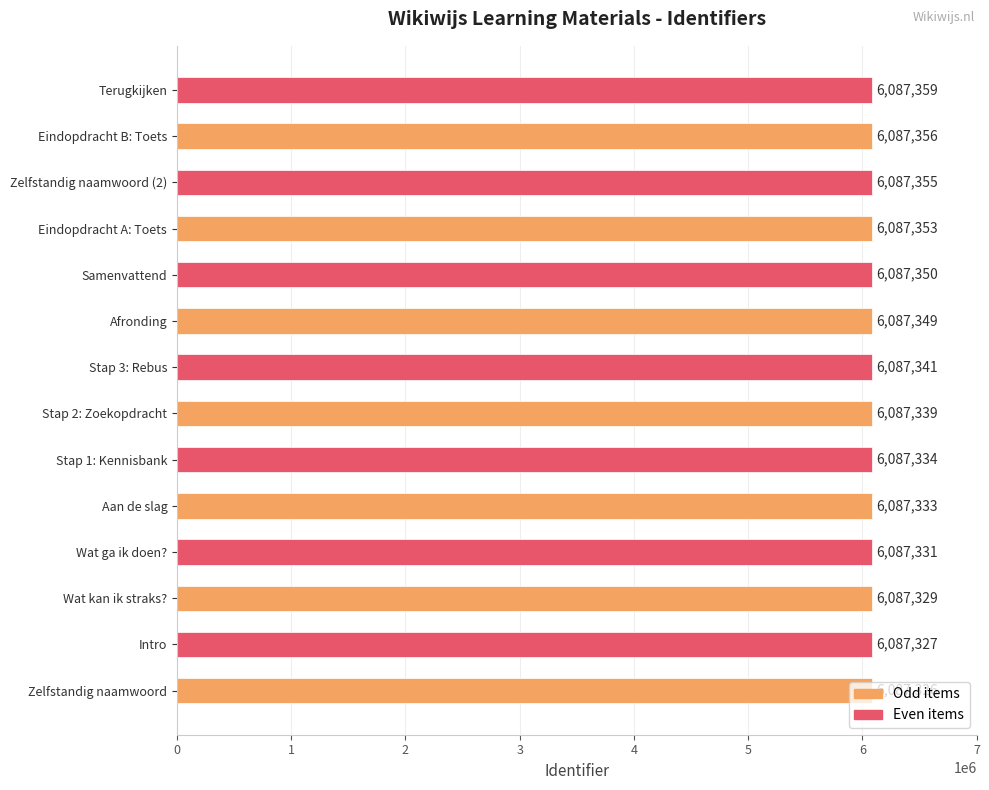

List the labels in order of value, largest first.

Terugkijken, Eindopdracht B: Toets, Zelfstandig naamwoord (2), Eindopdracht A: Toets, Samenvattend, Afronding, Stap 3: Rebus, Stap 2: Zoekopdracht, Stap 1: Kennisbank, Aan de slag, Wat ga ik doen?, Wat kan ik straks?, Intro, Zelfstandig naamwoord